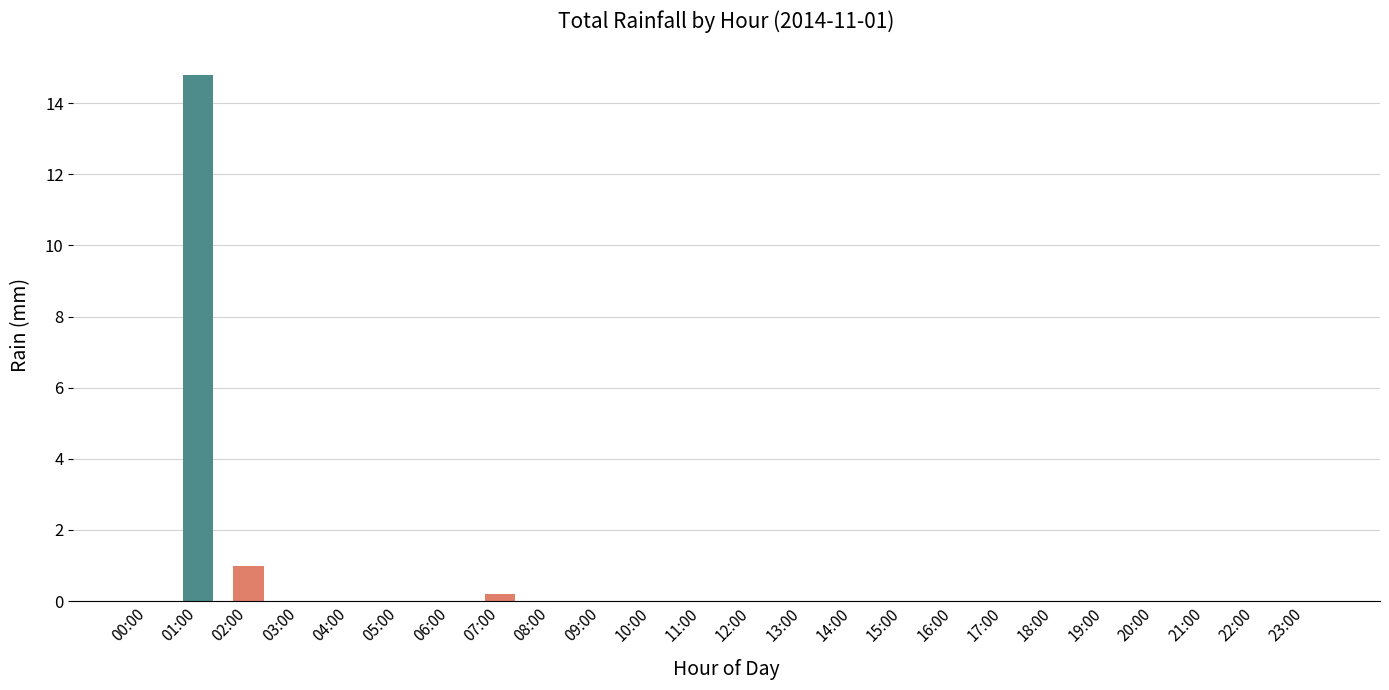

Reading right to left, transcribe all the data shown in this chart.

0.0	0.0	0.0	0.0	0.0	0.0	0.0	0.0	0.0	0.0	0.0	0.0	0.0	0.0	0.0	0.0	0.2	0.0	0.0	0.0	0.0	1.0	14.8	0.0